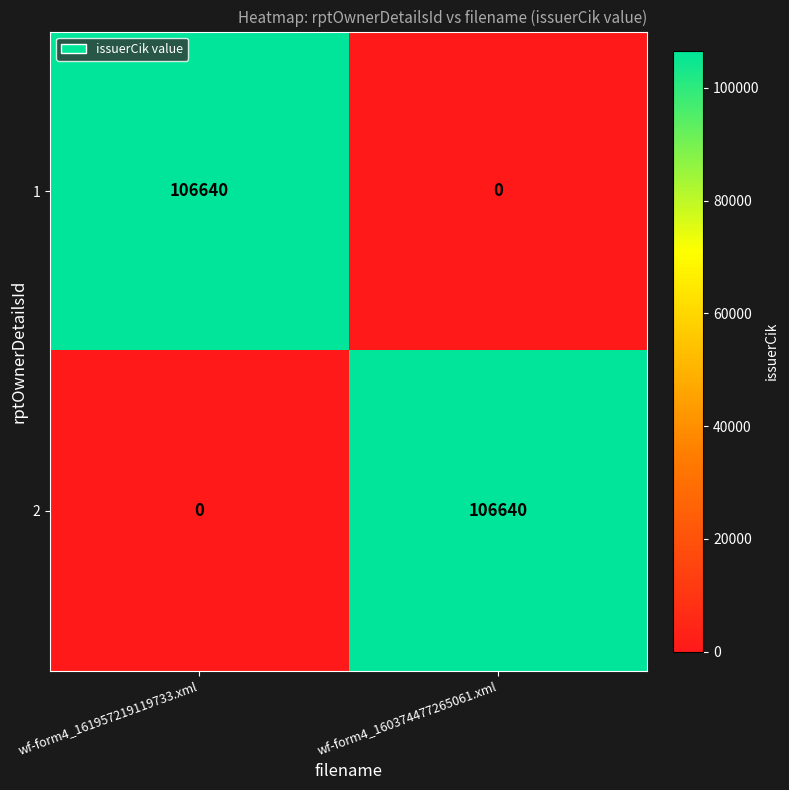

Reading left to right, list all the values displayed in this chart.

1: wf-form4_161957219119733.xml=106640	wf-form4_160374477265061.xml=0
2: wf-form4_161957219119733.xml=0	wf-form4_160374477265061.xml=106640